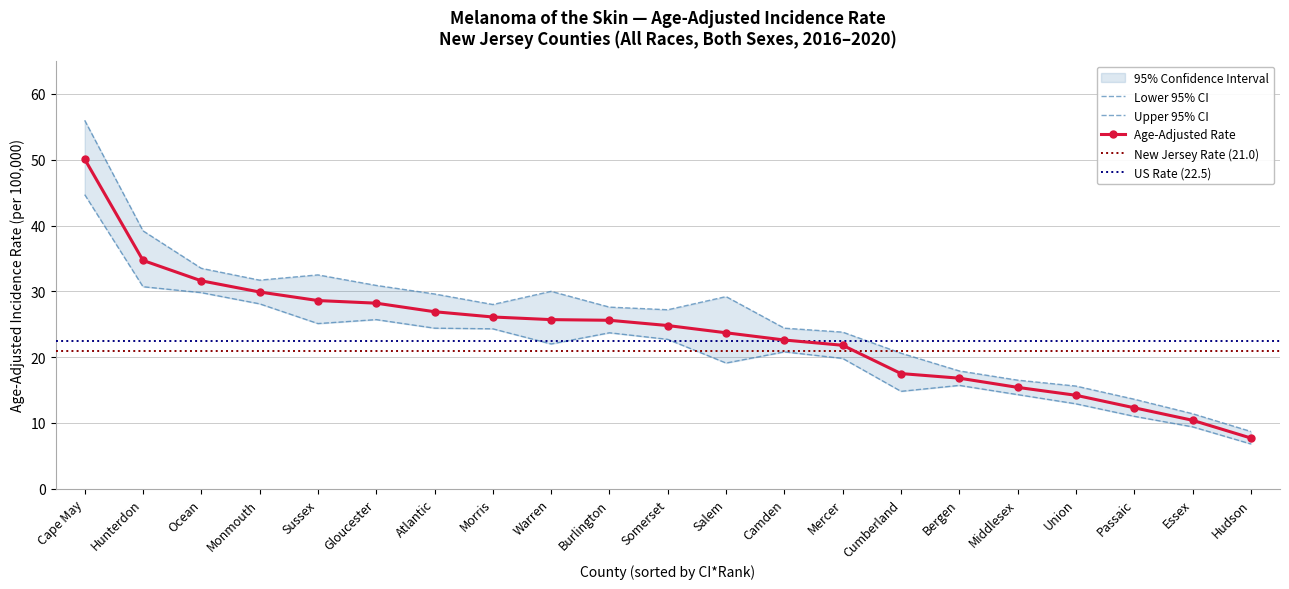

Which has a higher value, Cumberland or Warren?

Warren